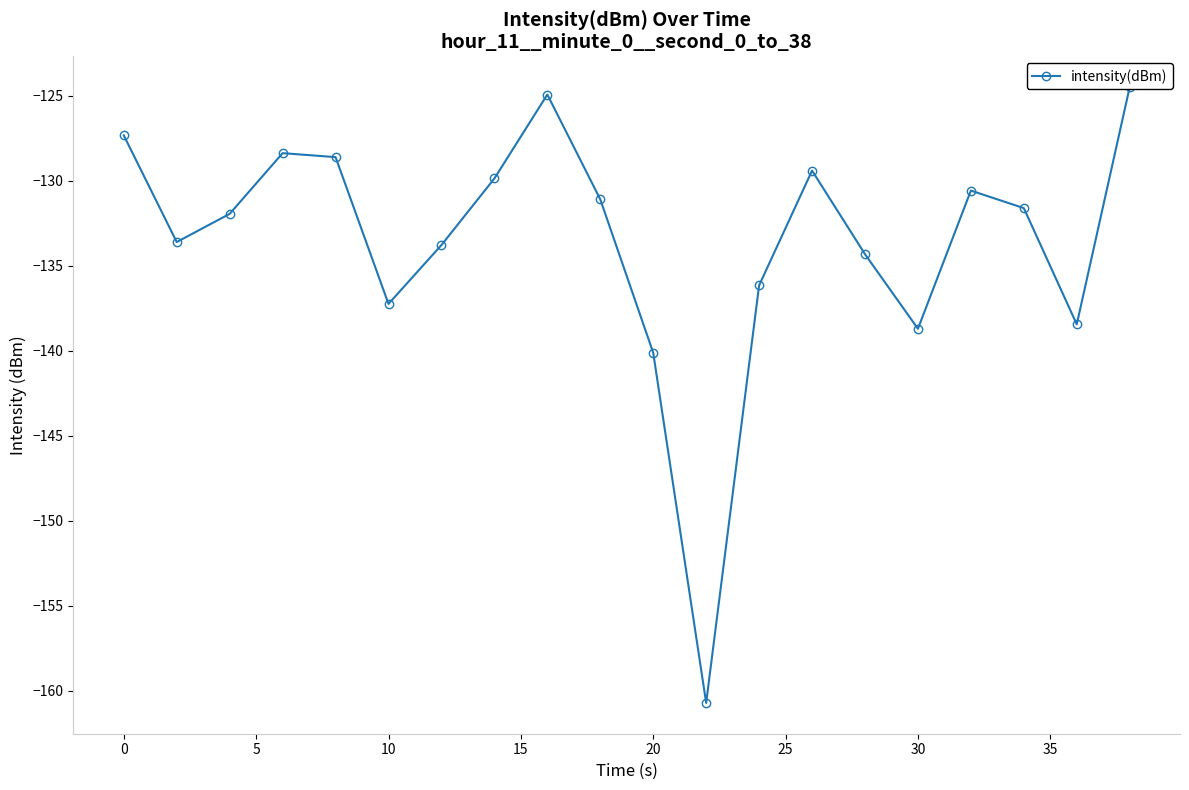

How many distinct data groups are displayed?

1